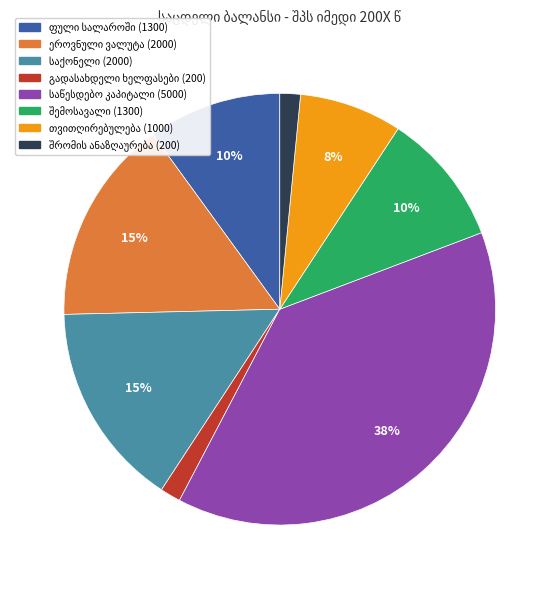

How many slices are in this pie chart?

8